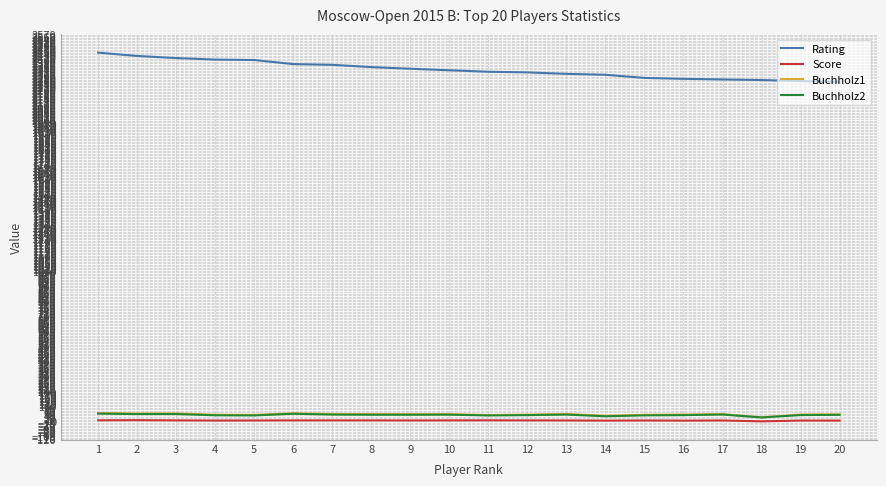

True or false: Score and Rating cross at least once.

False